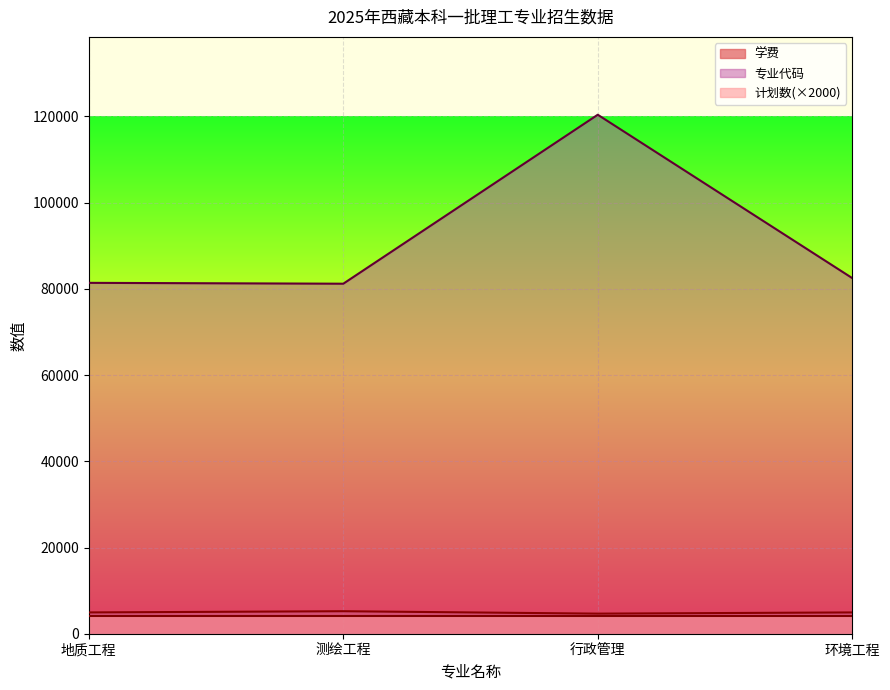

What position from the right is 测绘工程?

3